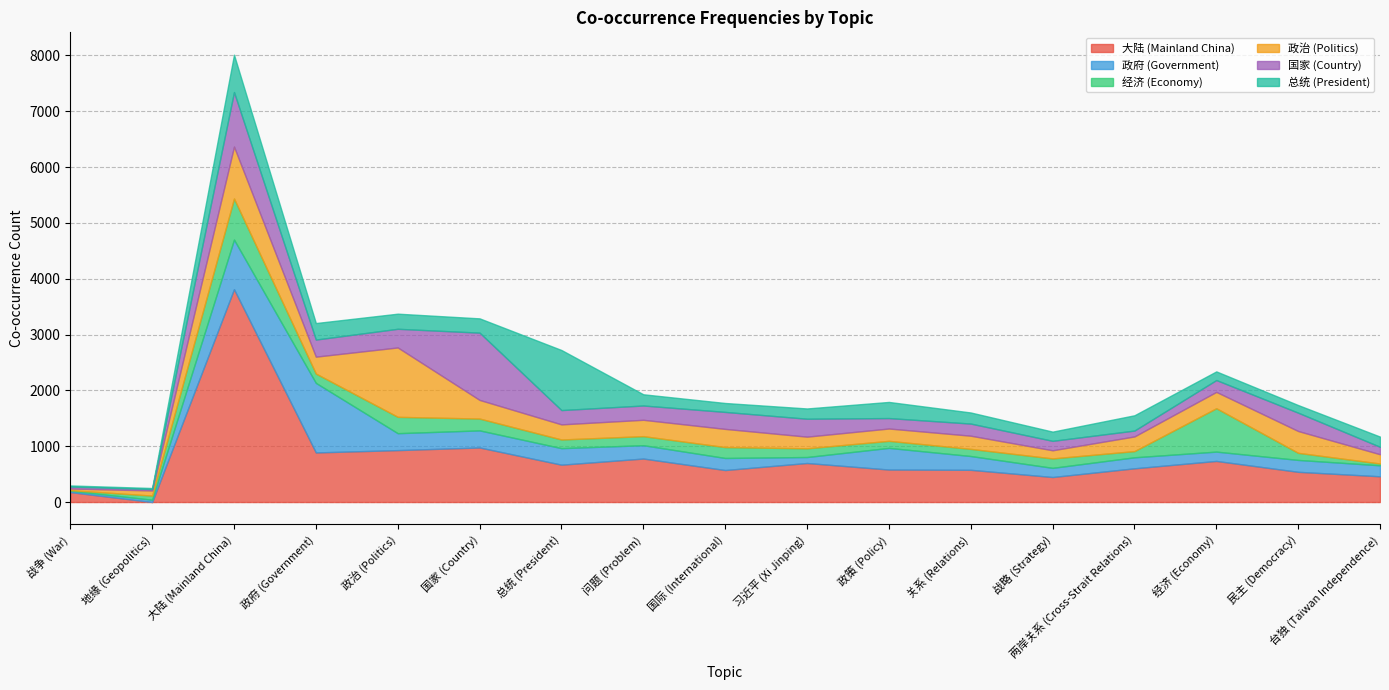

Reading left to right, list all the values displayed in this chart.

大陆 (Mainland China): 178	0	3813	888	930	977	669	779	573	699	582	577	448	604	736	541	461
政府 (Government): 25	41	888	1246	303	306	296	239	216	107	388	247	164	197	167	213	197
经济 (Economy): 10	74	736	167	293	212	155	162	195	156	126	128	169	111	777	127	32
政治 (Politics): 29	92	930	303	1243	334	271	293	326	209	221	236	146	263	293	391	166
国家 (Country): 35	26	977	306	334	1205	256	256	304	321	187	217	169	105	212	328	133
总统 (President): 20	18	669	296	271	256	1076	201	160	184	289	199	165	274	155	137	183